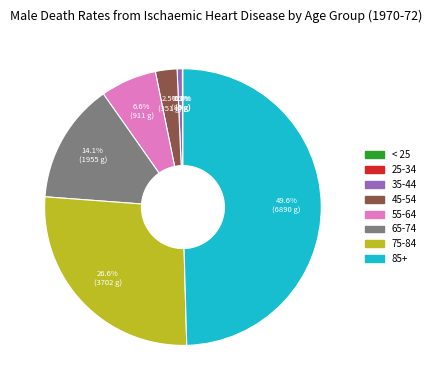

How many slices are in this pie chart?

8